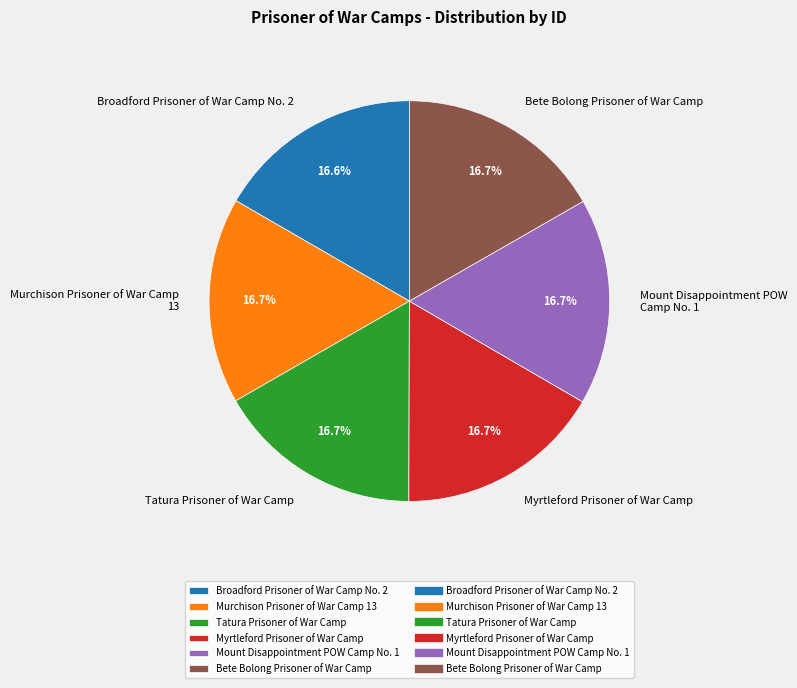

To the nearest percent, what is the combined percentage of Broadford Prisoner of War Camp No. 2 and Murchison Prisoner of War Camp 13?

33%